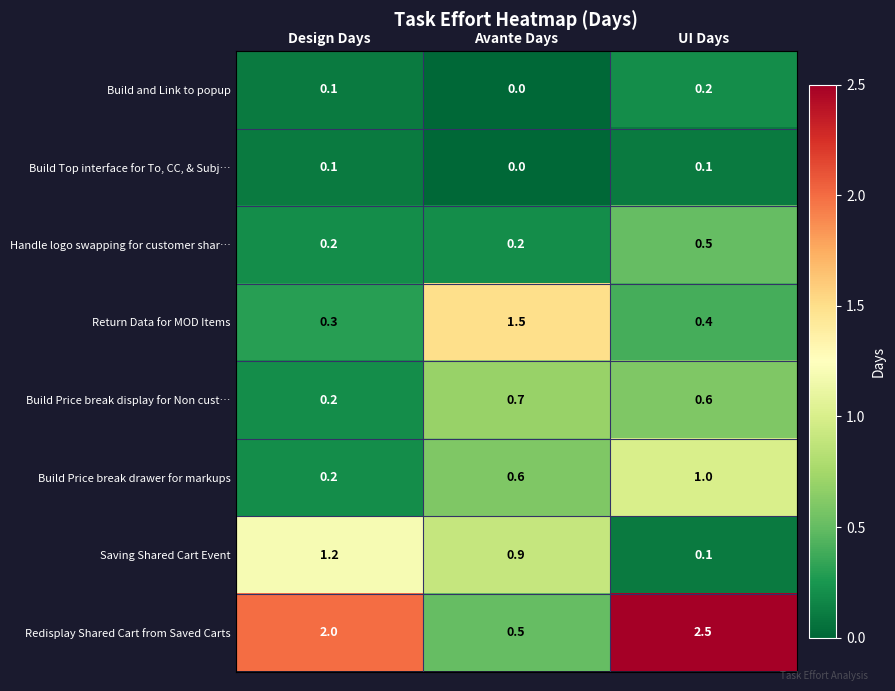

Which series changed the most between Design Days and Avante Days?

Redisplay Shared Cart from Saved Carts